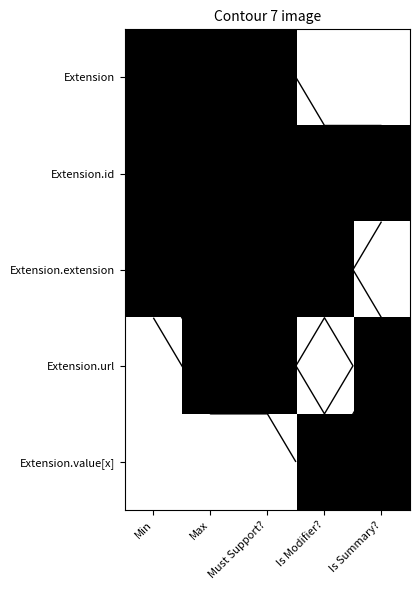

What is the total value across all series at Is Modifier??

12